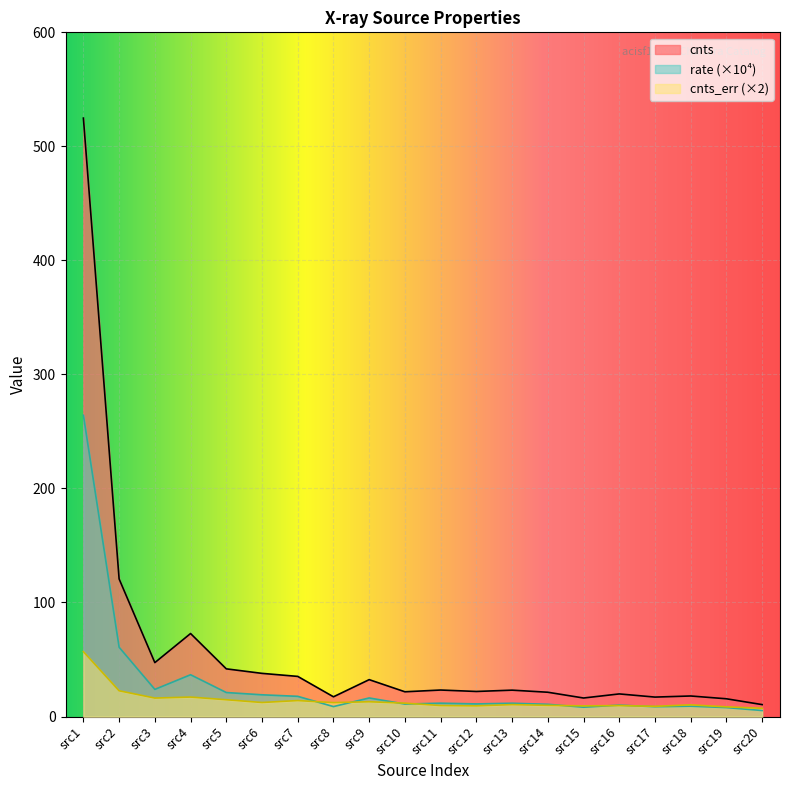

What is the average value of the rate series?

28.7